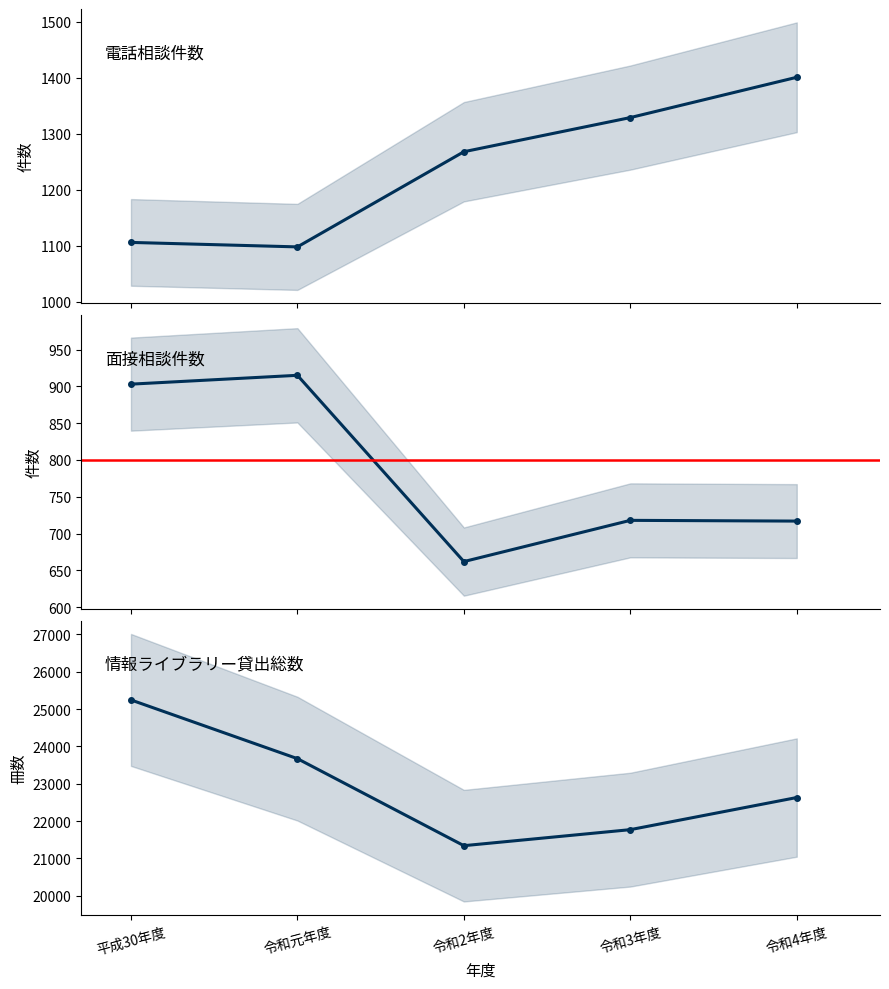

True or false: 情報ライブラリー貸出総数 and 電話相談件数 intersect in this chart.

False